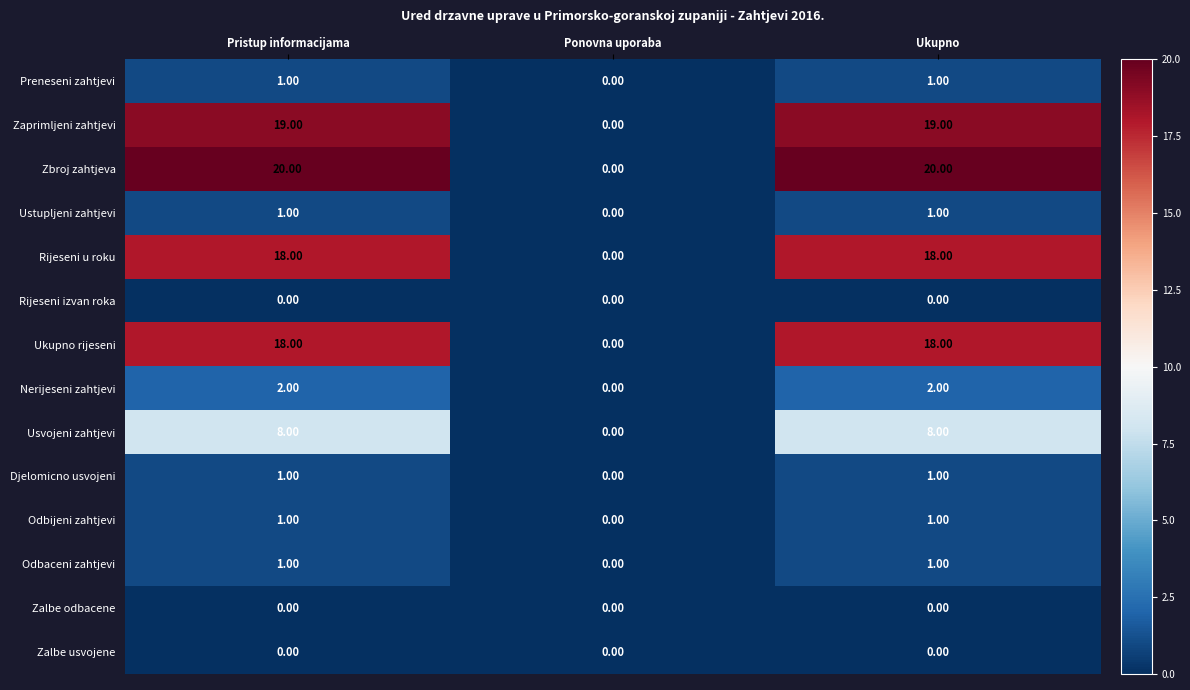

What is the spread (max minus min) of values at Pristup informacijama?

20